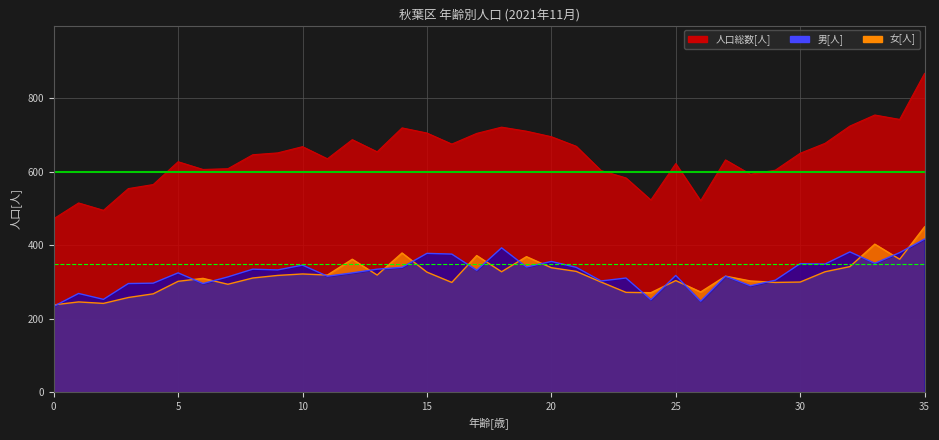

Which category has the highest value in the 男[人] series?

35